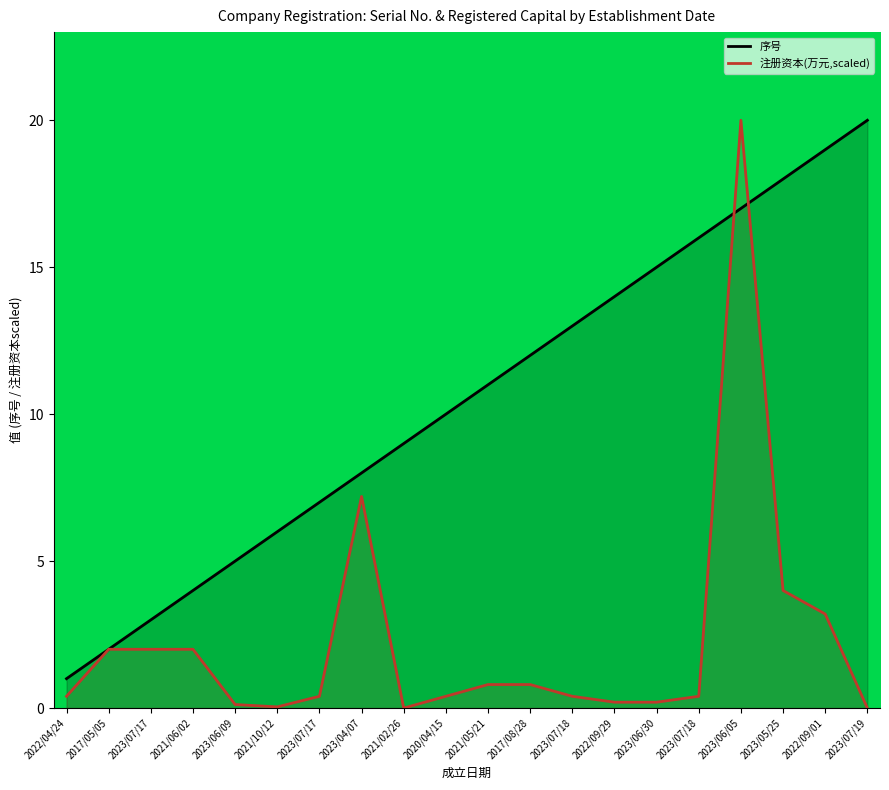

Which series has the largest total across all categories?

序号